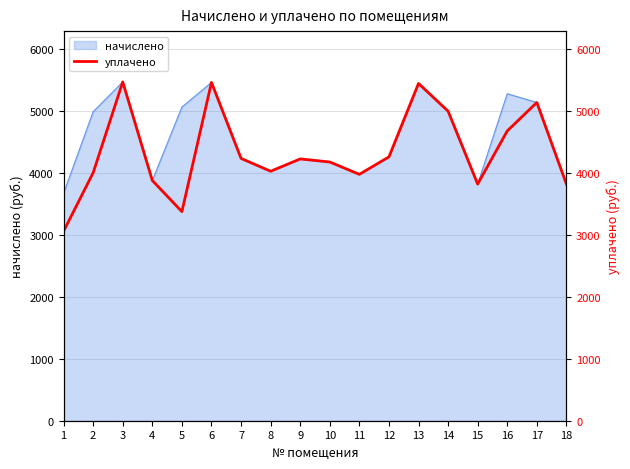

How many data points are above 4222?

9